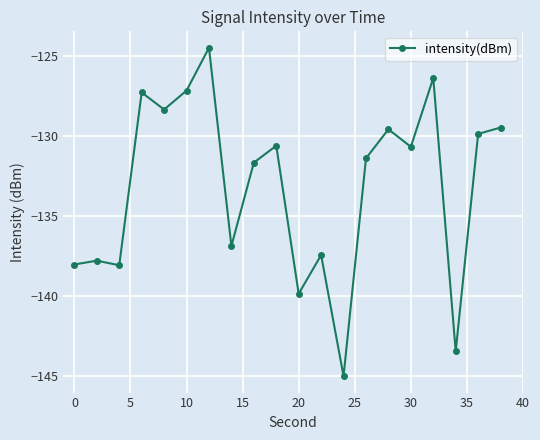

What is the maximum value shown in the chart?

-124.5